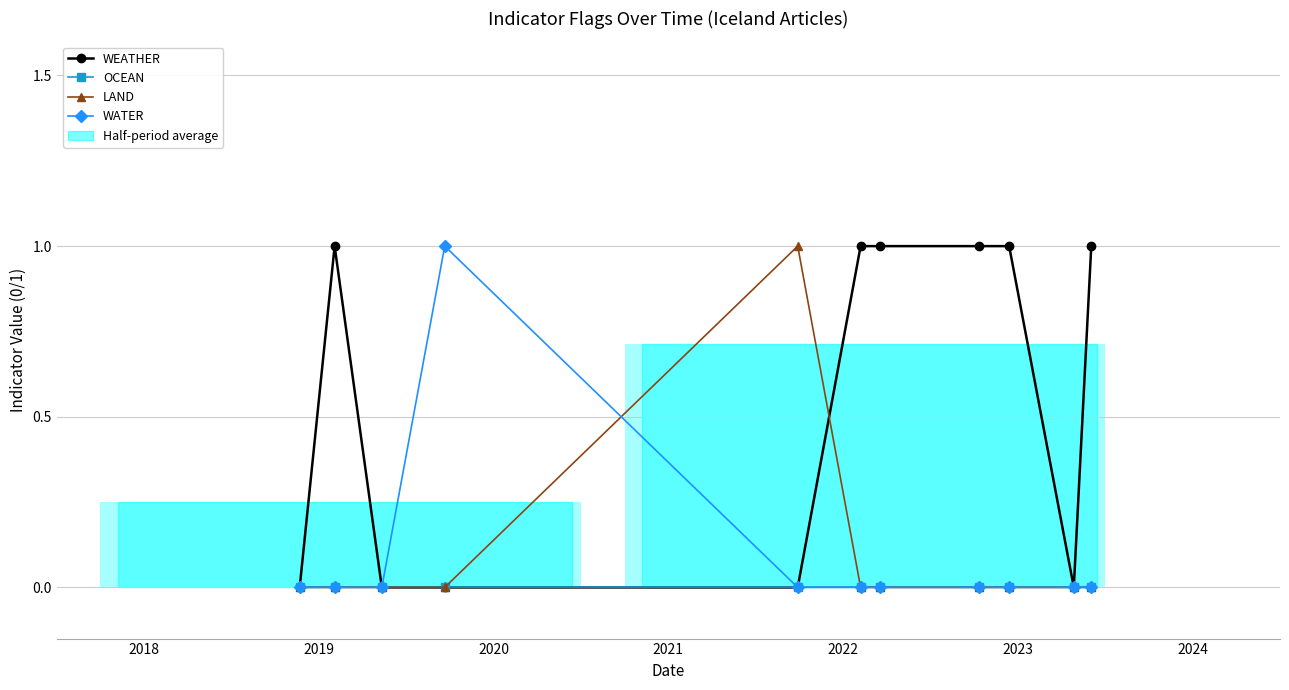

Which series has the widest spread of values?

WEATHER